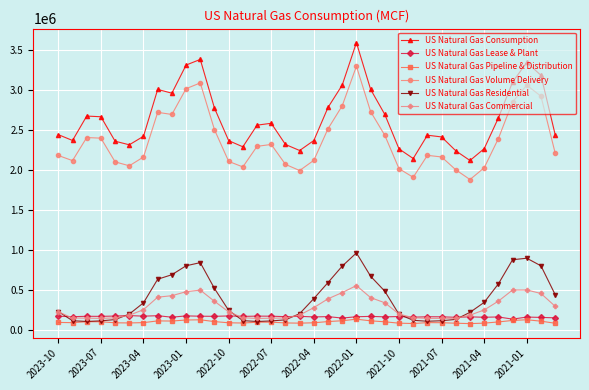

What is the difference between the maximum and minimum values in the US Natural Gas Pipeline & Distribution series?

55488